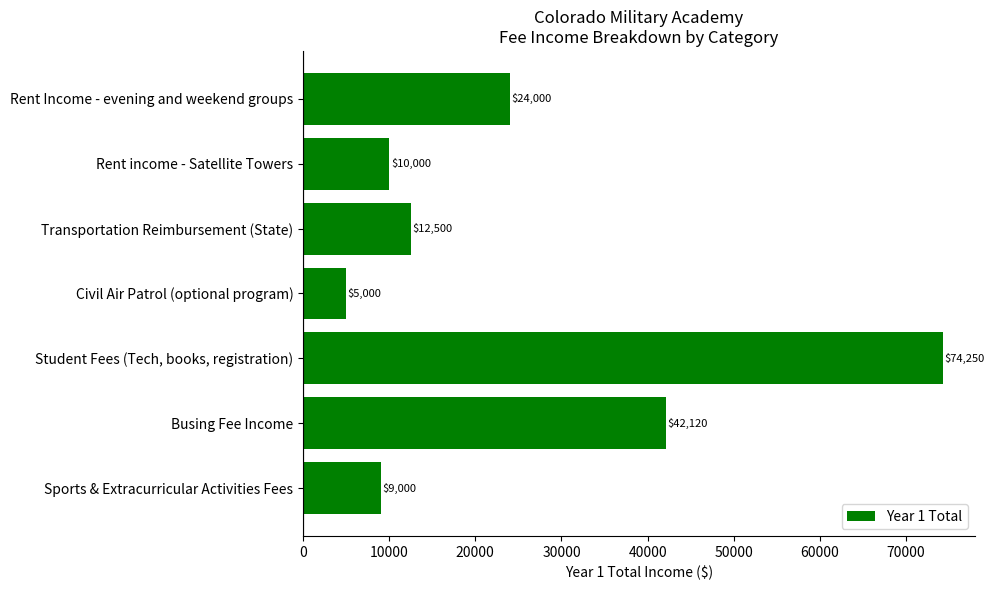

How many series are shown in this chart?

1